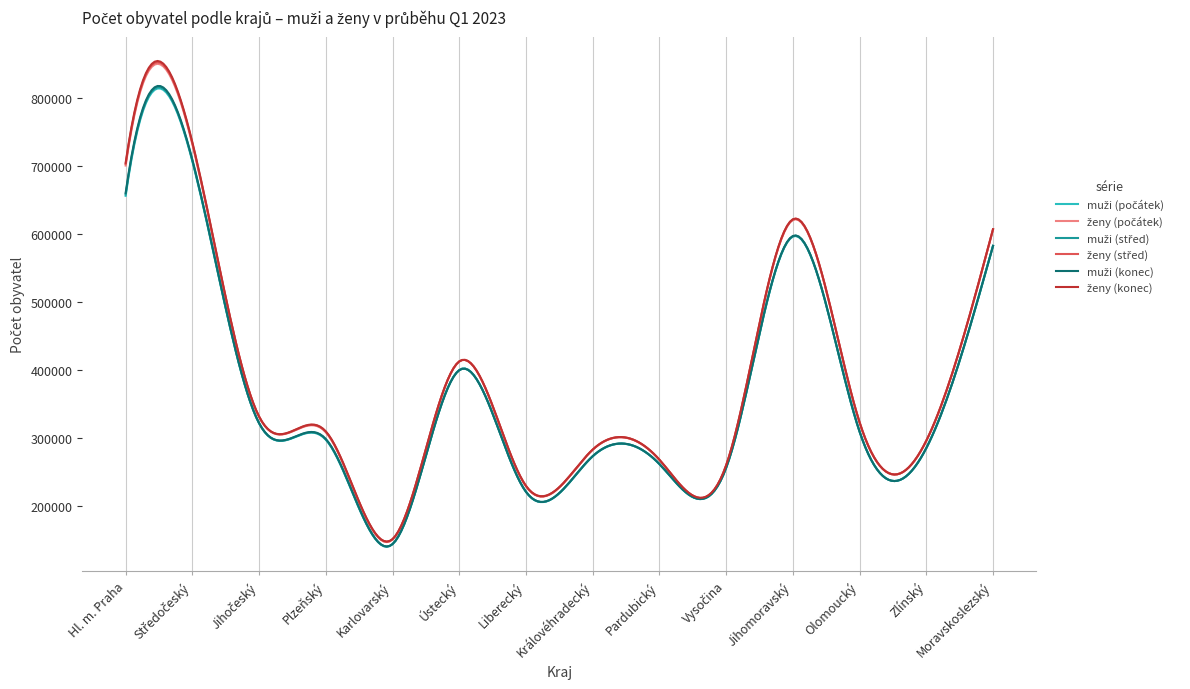

What is the maximum value shown in the chart?

854991.9